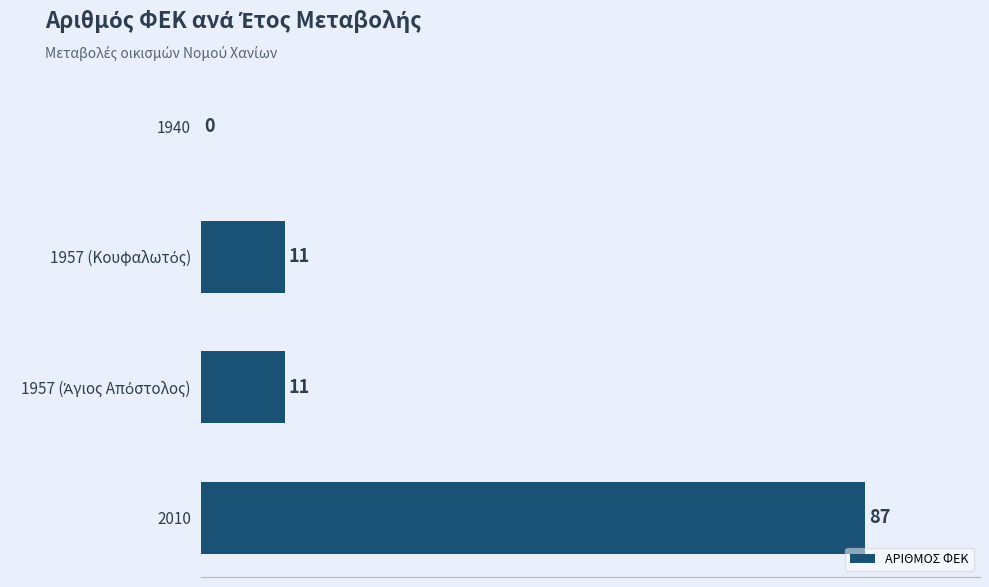

What is the maximum value shown in the chart?

87